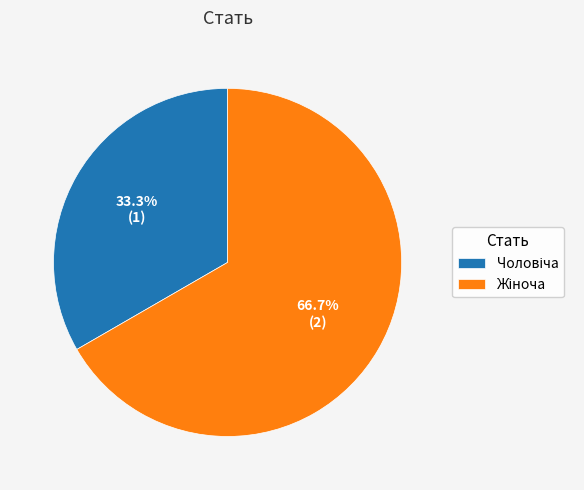

To the nearest percent, what is the average slice percentage?

50%